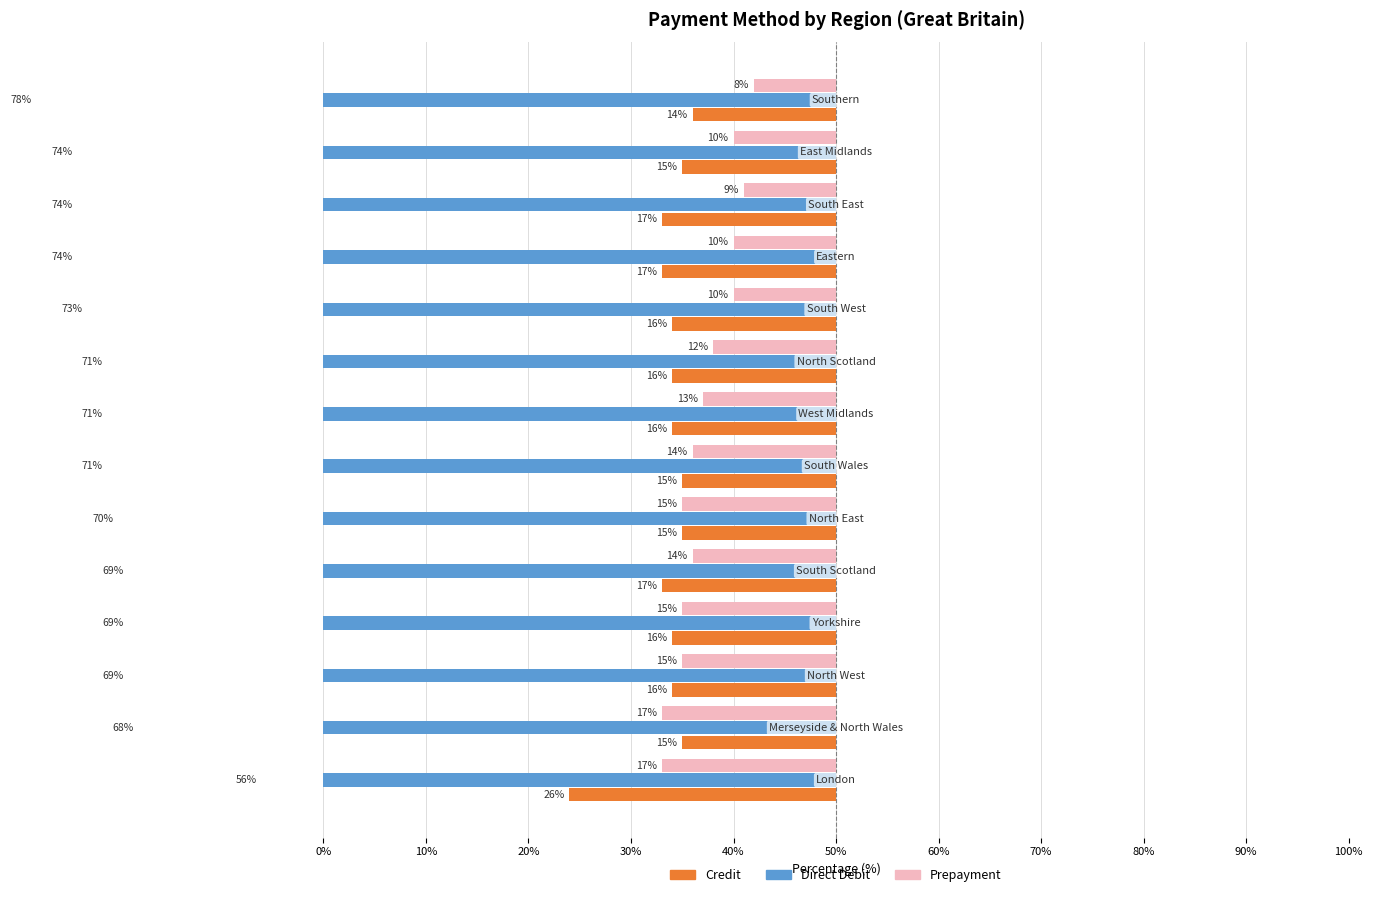

What is the lowest value of the Credit series?

14